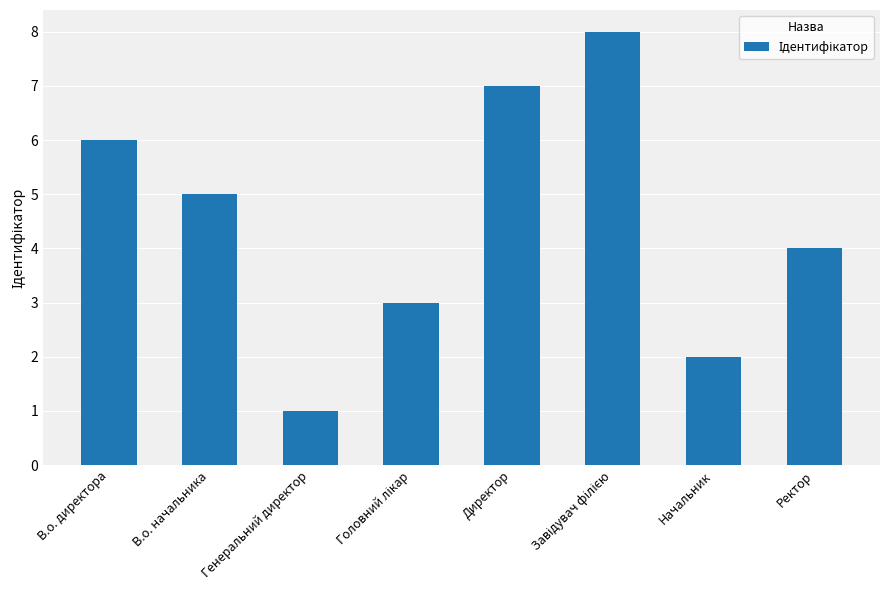

What is the label of the 2nd bar from the right?

Начальник